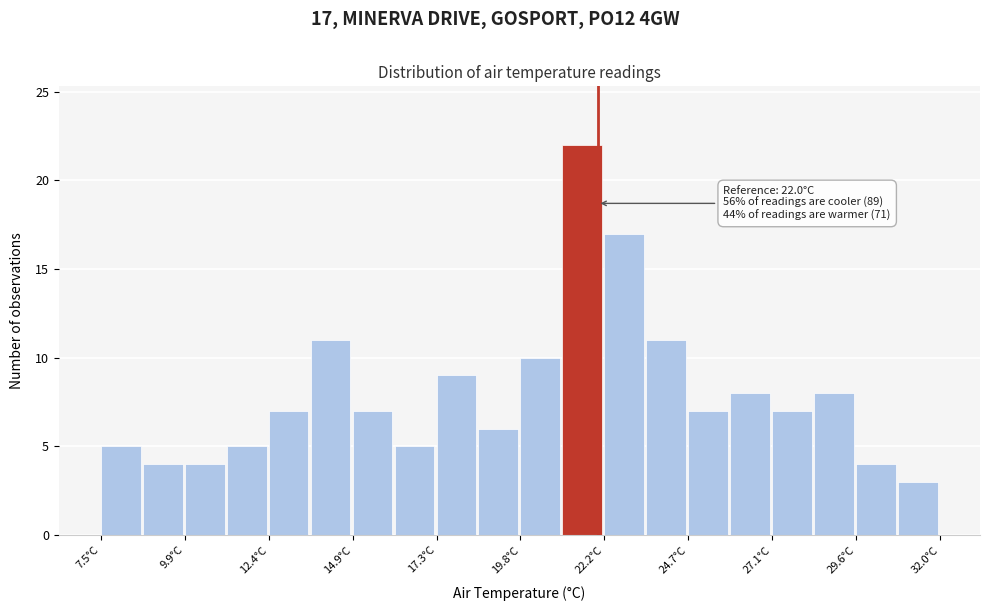

Read against the x-axis, roughly where is the centre of the tallest bar?

21.5